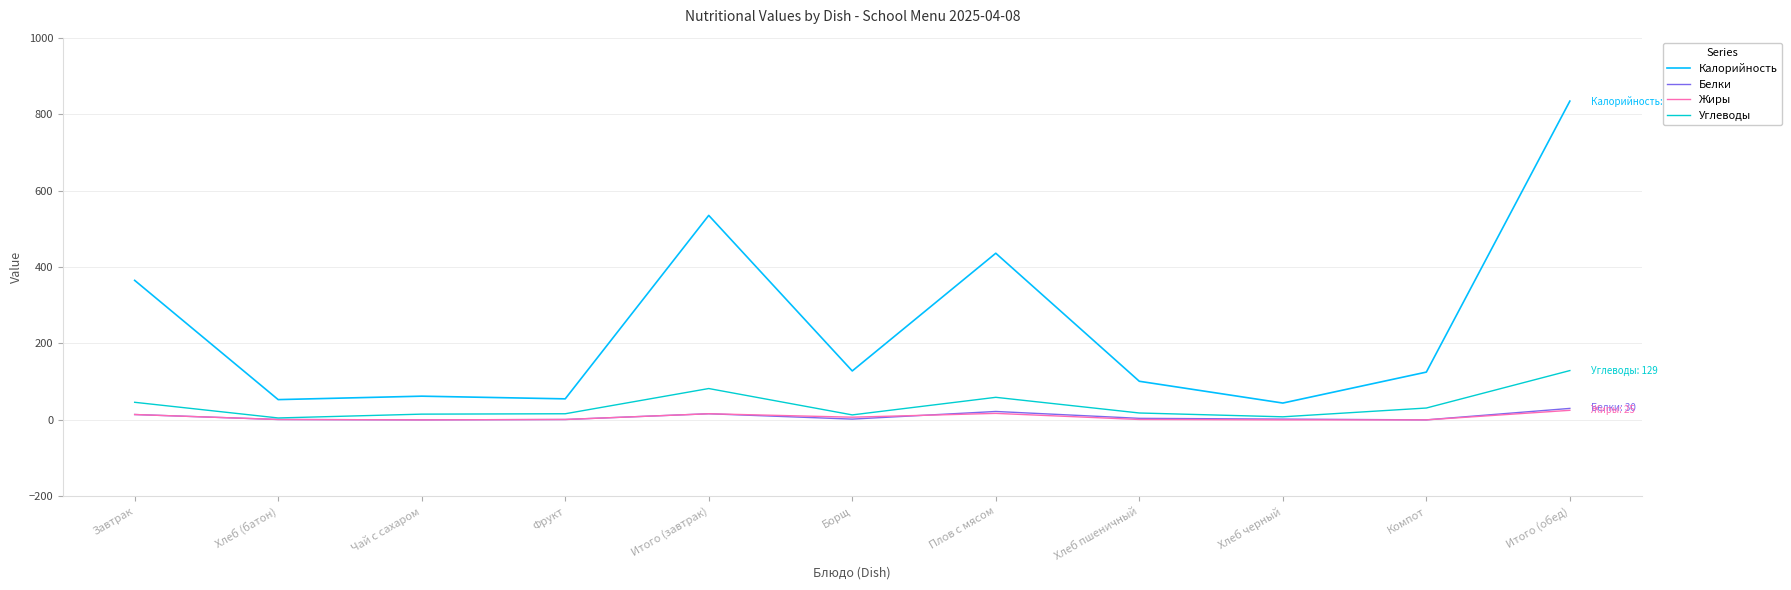

How many distinct data groups are displayed?

4